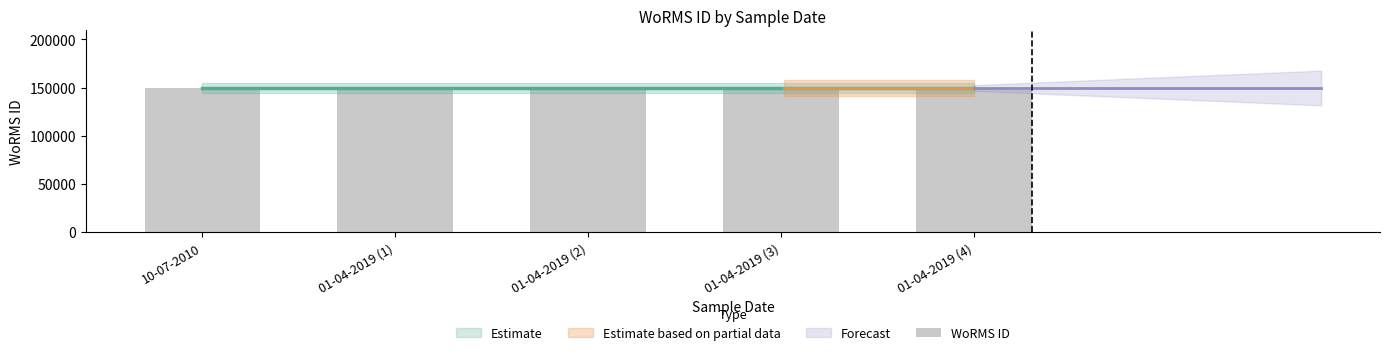

What is the label of the 3rd bar from the right?

01-04-2019 (2)